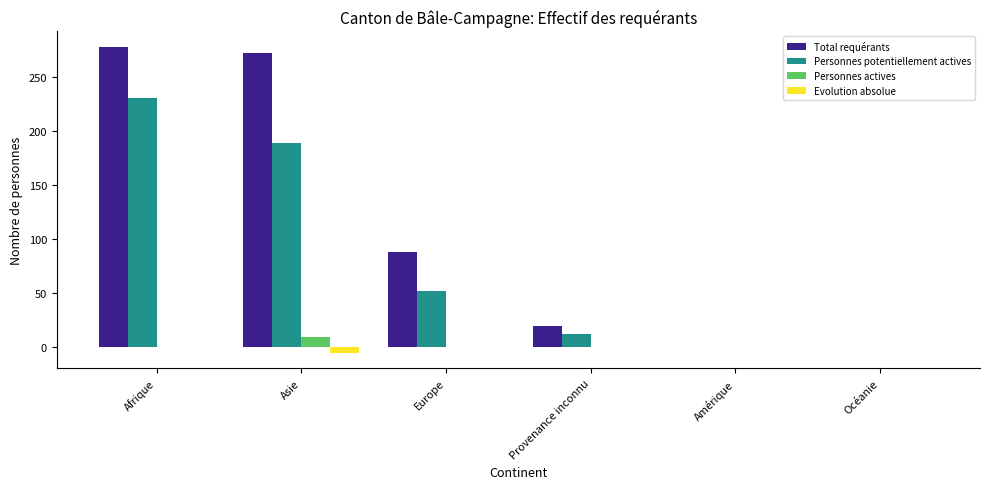

Which category has the highest value across all series?

Afrique